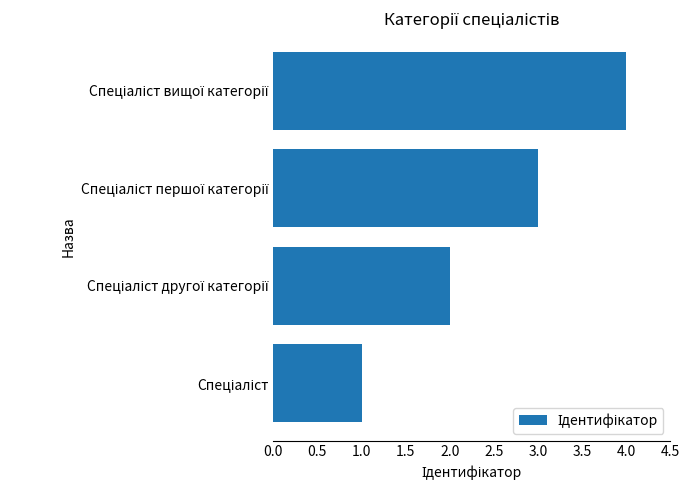

How many bars are there in total?

4